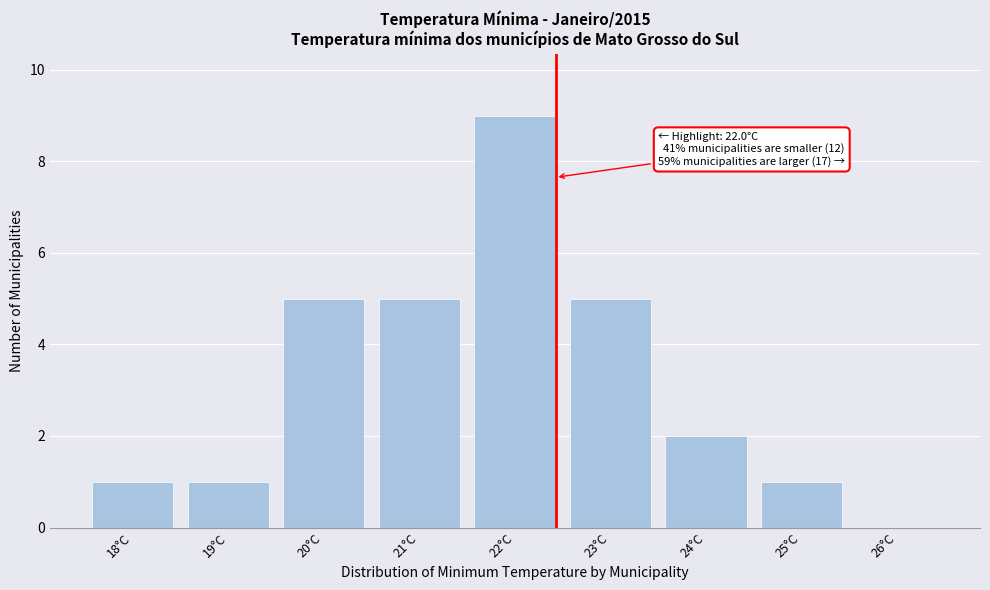

Reading left to right, what are all the values shown in this chart?

18°C=1	19°C=1	20°C=5	21°C=5	22°C=9	23°C=5	24°C=2	25°C=1	26°C=0